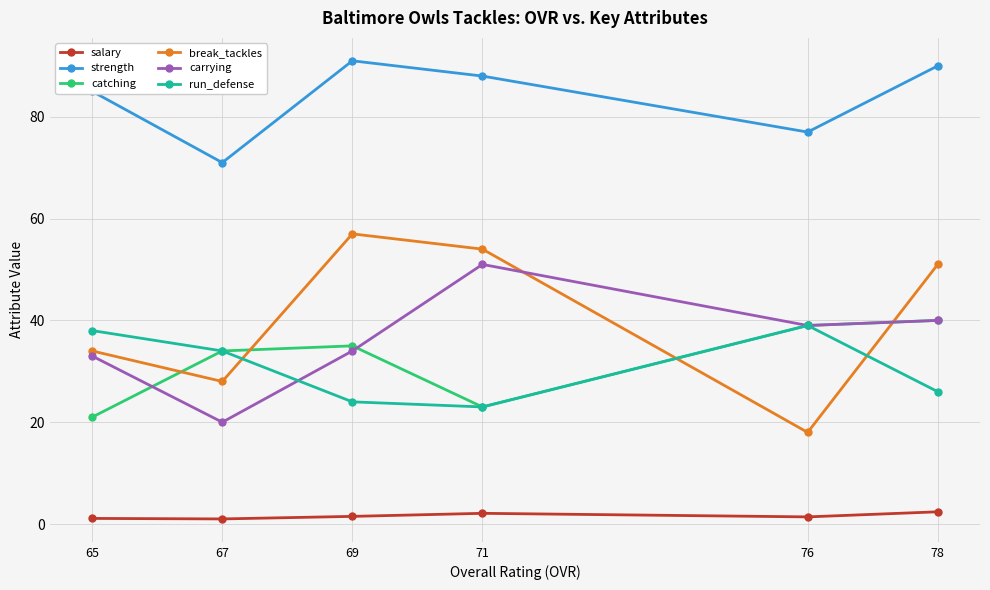

Between which two adjacent categories do run_defense and carrying first intersect?

67 and 69